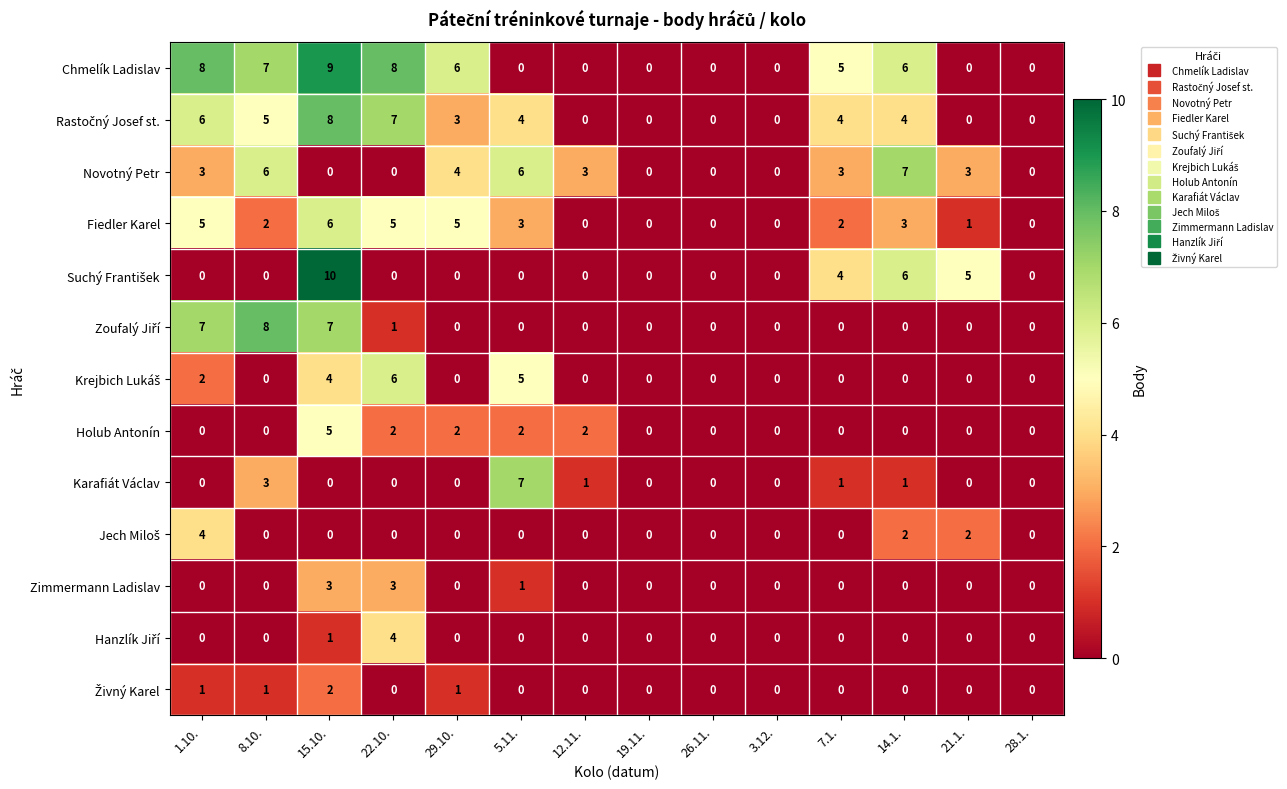

What is the spread (max minus min) of values at 1.10.?

8